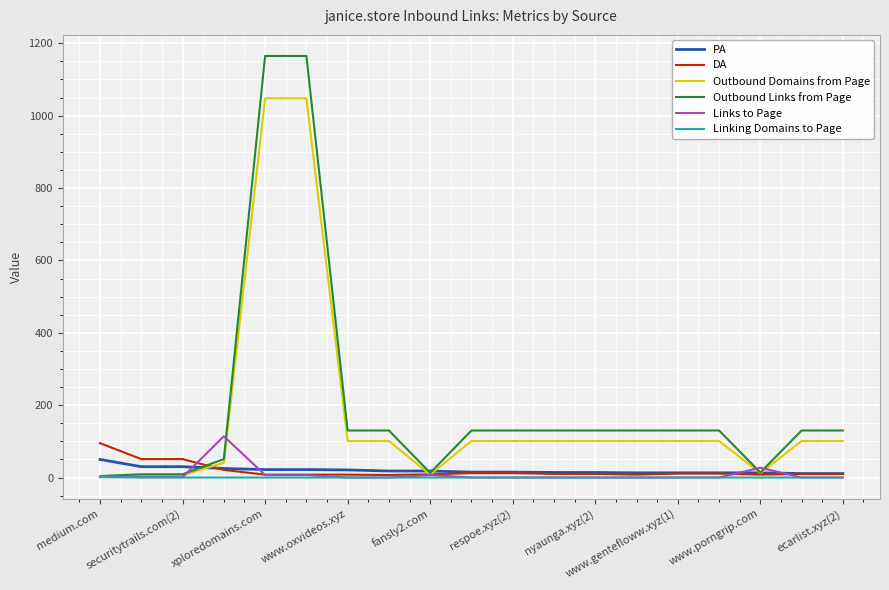

Does the chart have visible grid lines?

Yes